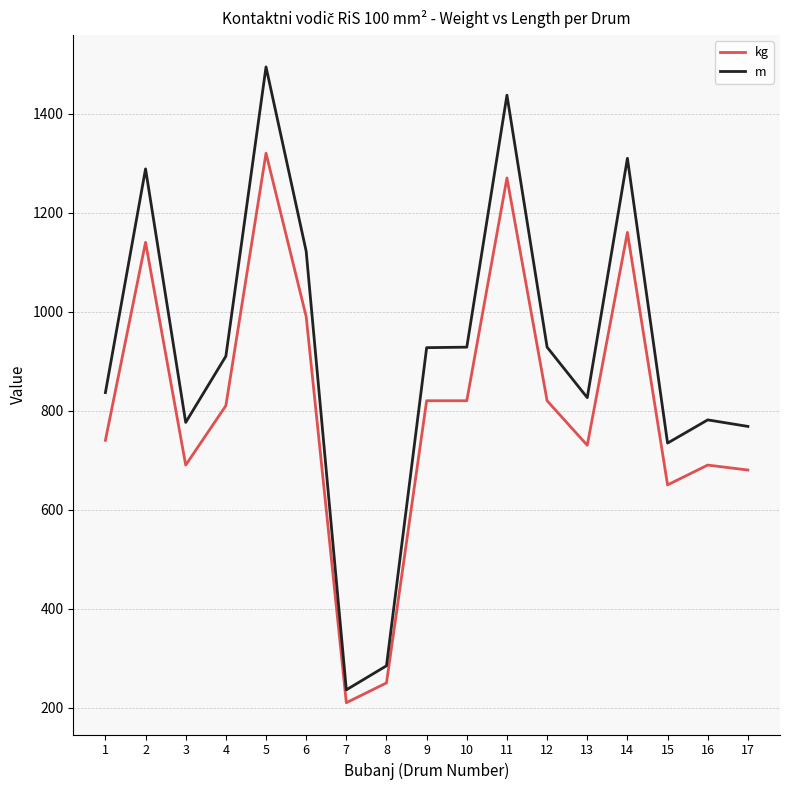

Which series has the largest total across all categories?

m